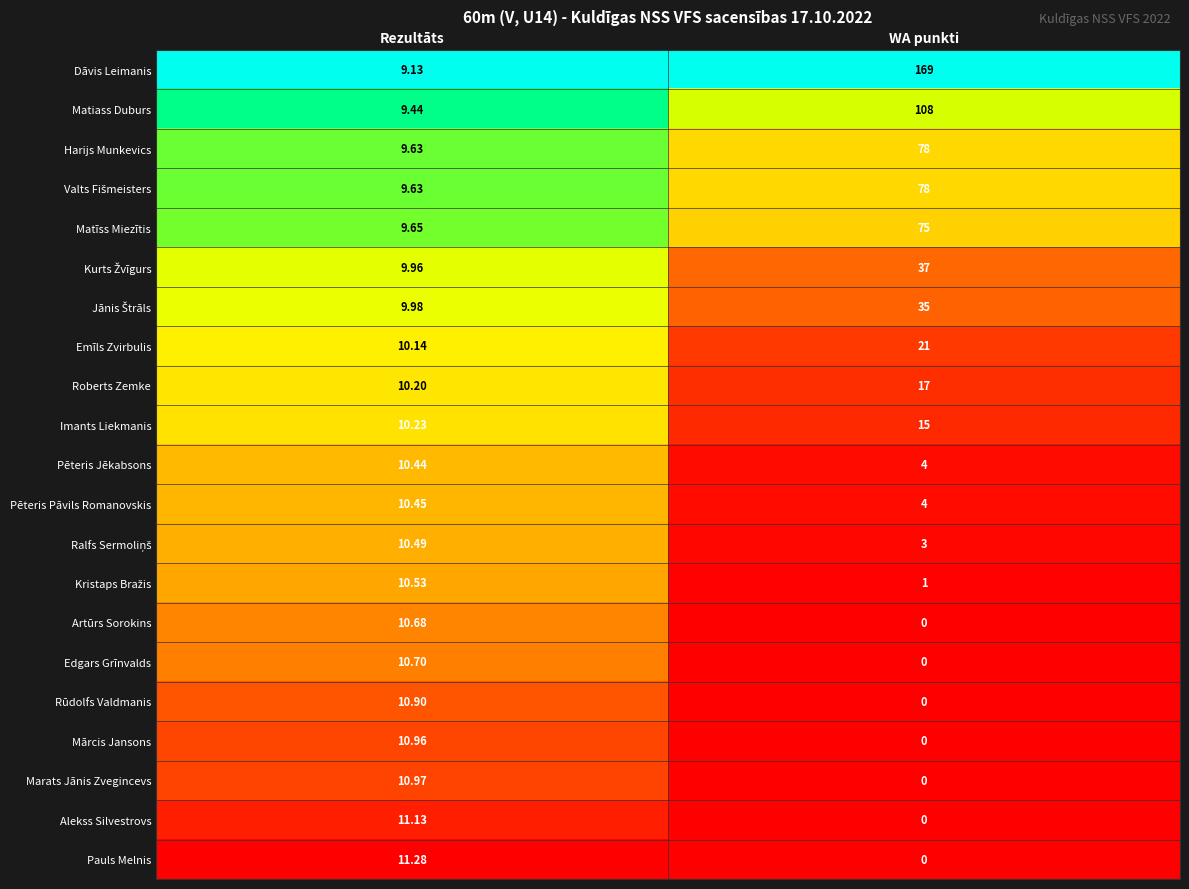

At which category is the sum across all series the highest?

WA punkti